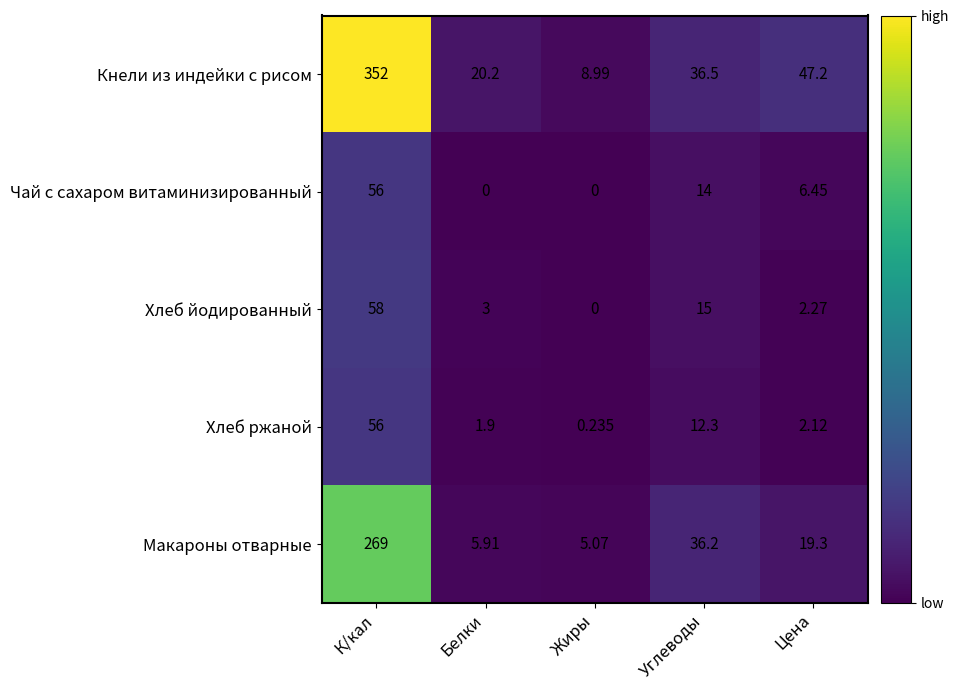

Where does the Кнели из индейки с рисом series first go above 36?

К/кал